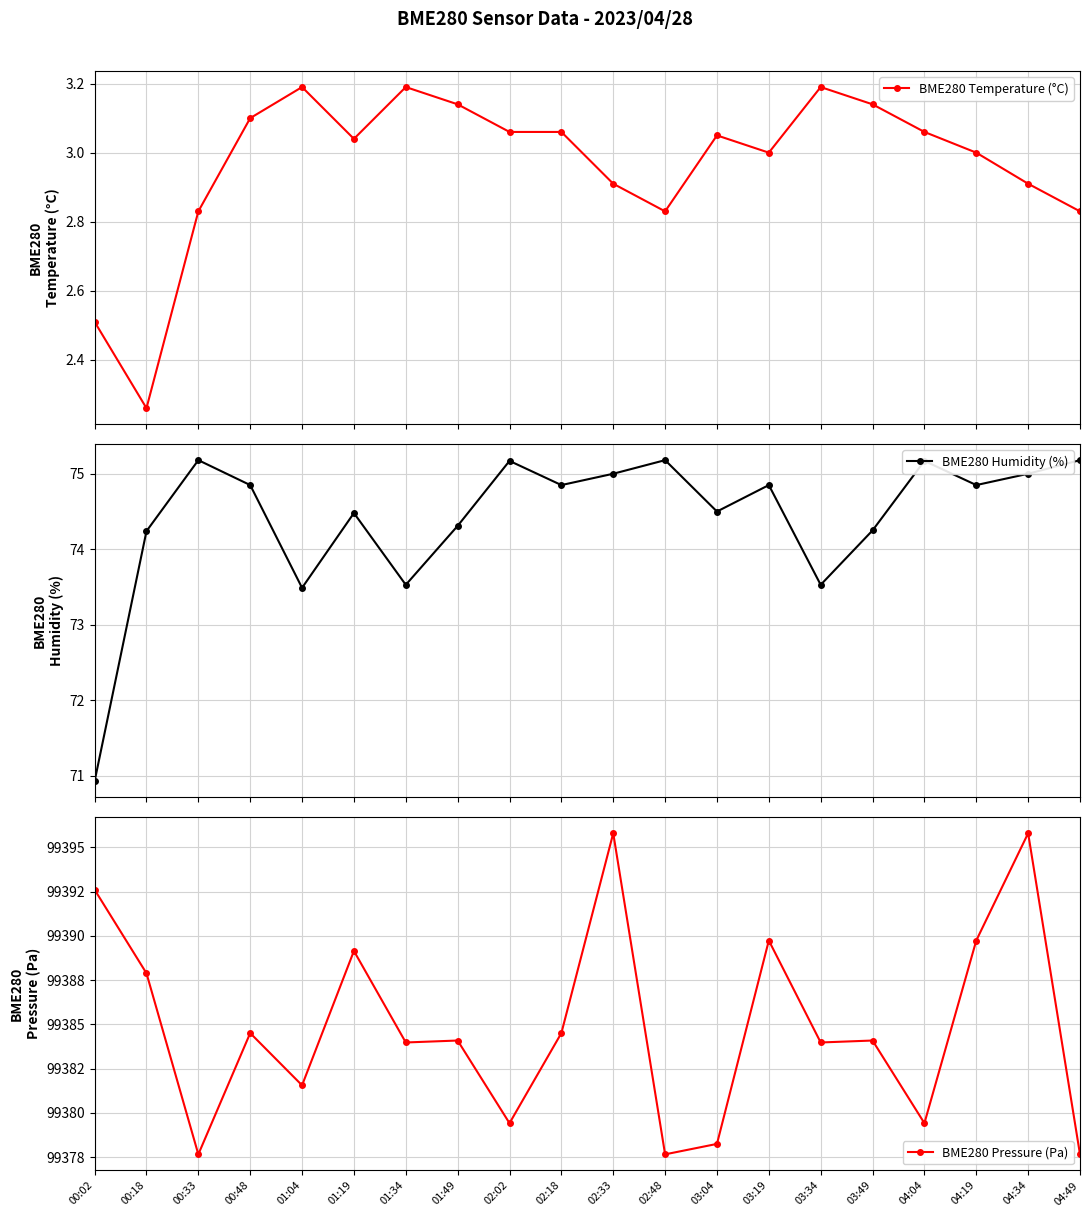

True or false: BME280 Temperature (°C) has more than 1 points higher than both neighbors.

True